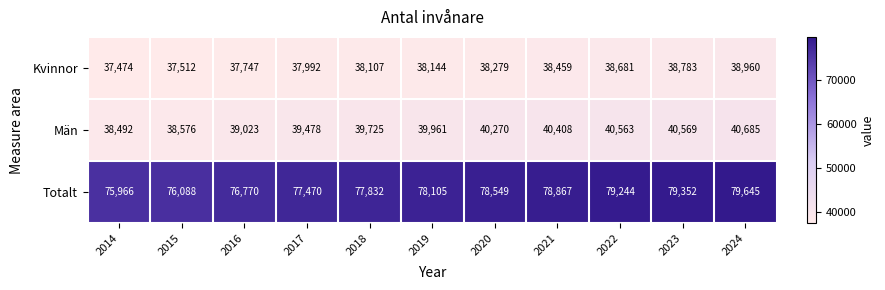

What is the difference between the maximum and minimum values in the Män series?

2193